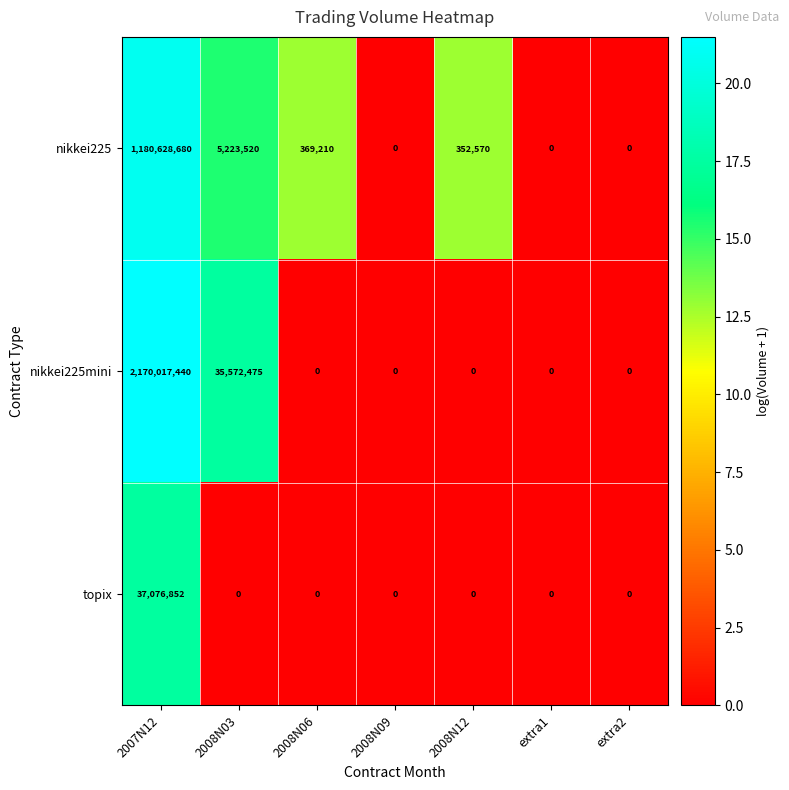

What is the difference between the highest and lowest values at 2008N06?

369210